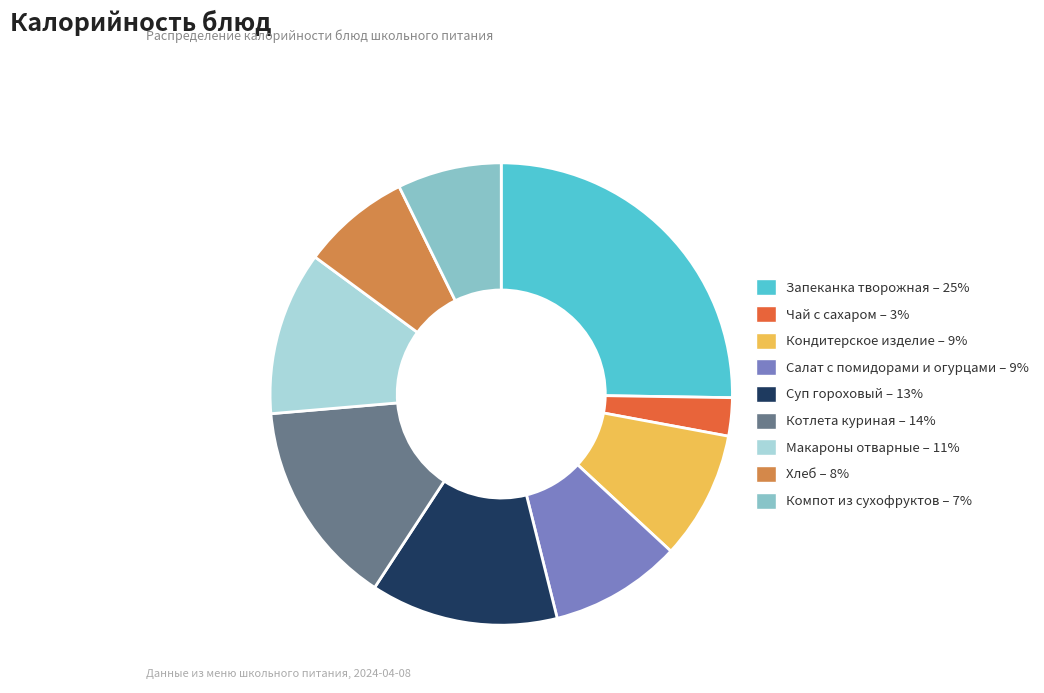

True or false: Салат с помидорами и огурцами accounts for 9% of the total.

True